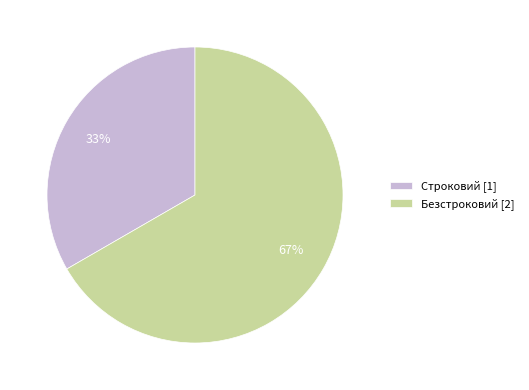

How many segments does this pie chart have?

2